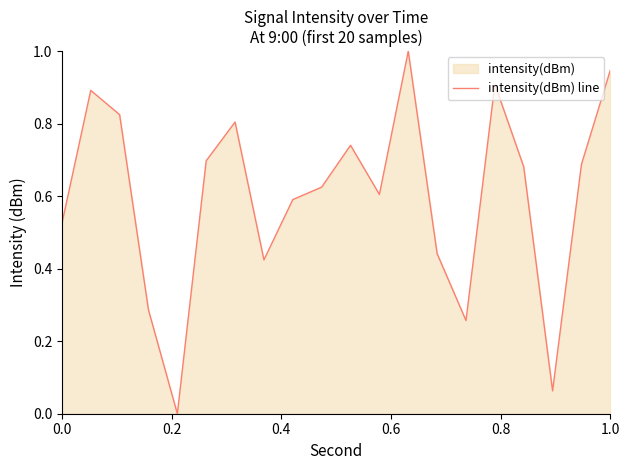

What is the difference between the maximum and minimum values?

1.0